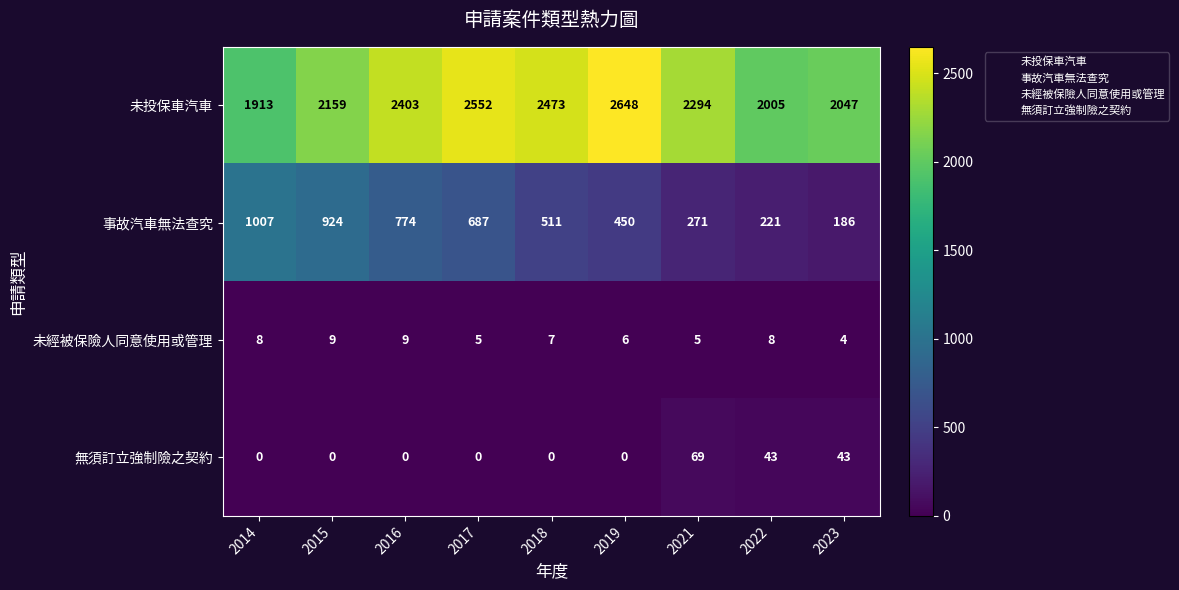

What is the difference between the maximum and minimum values in the 事故汽車無法查究 series?

821